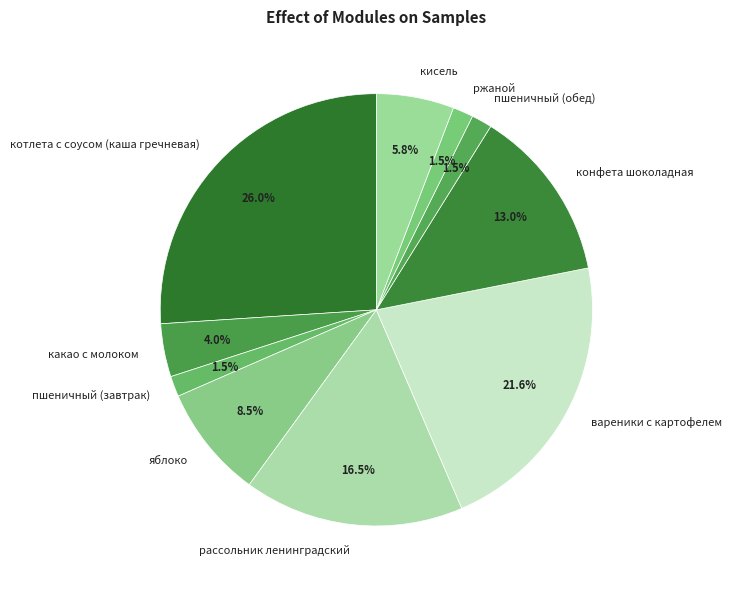

Do конфета шоколадная and пшеничный (обед) together represent more than half of the pie?

No